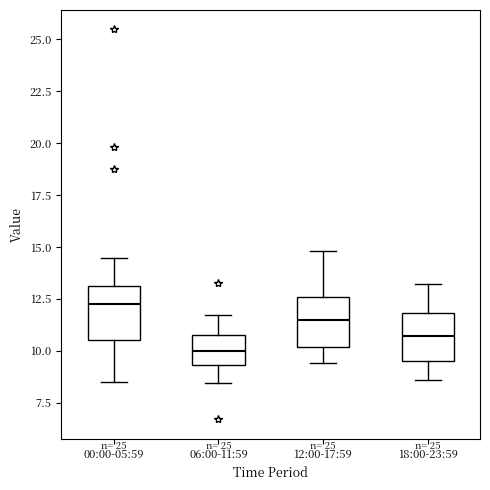

Which box has the highest median line?

00:00-05:59